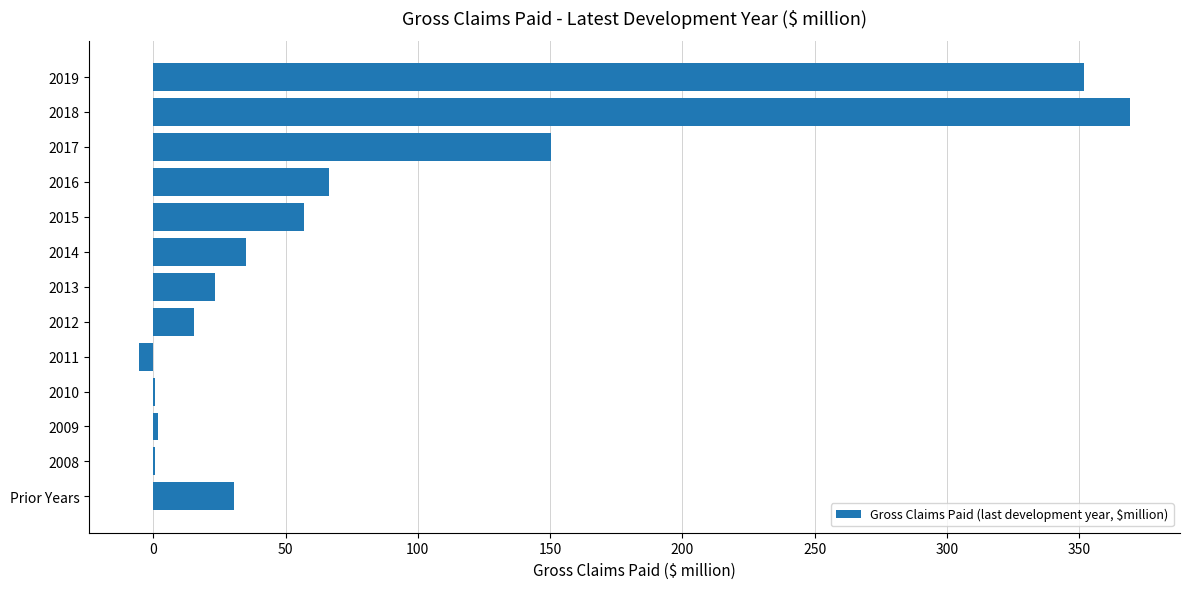

At which label is the value closest to 182?

2017